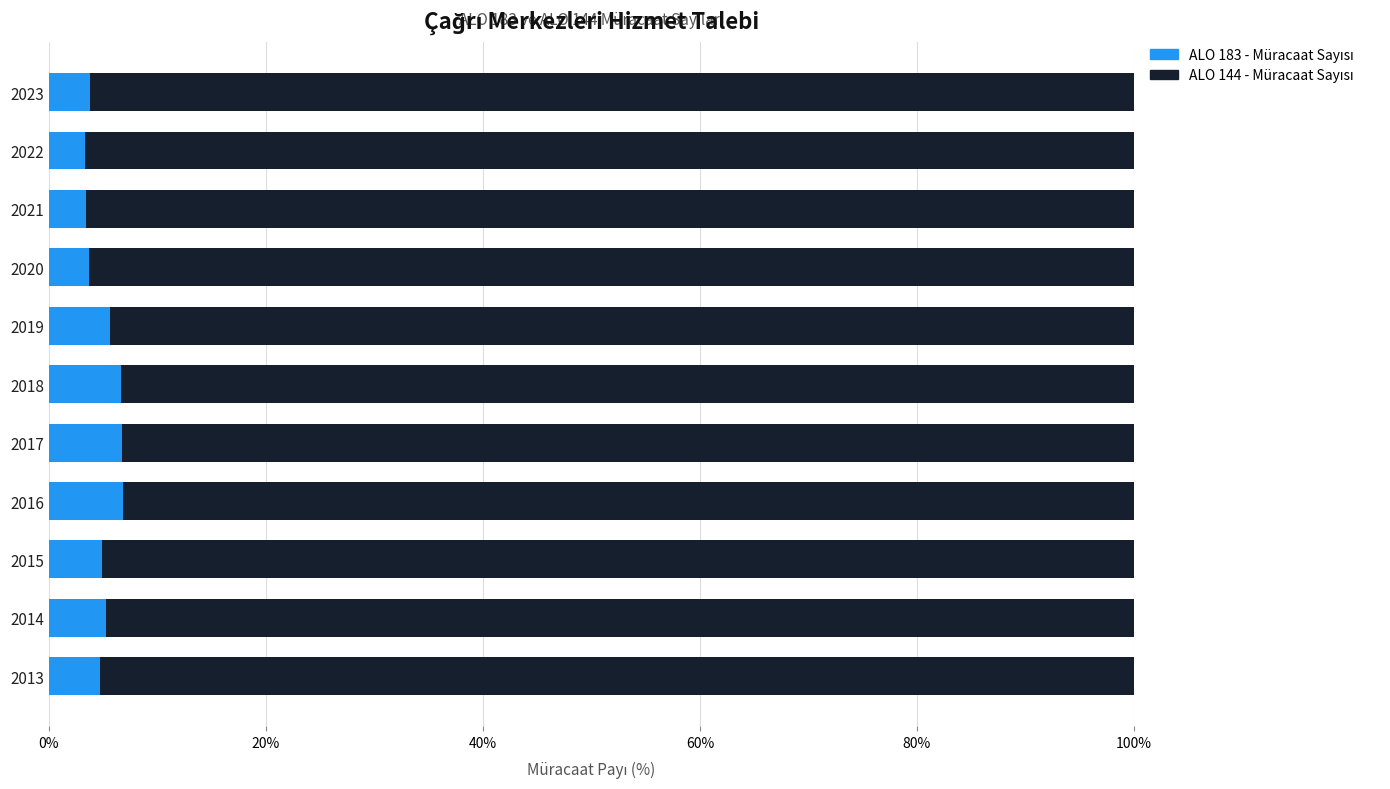

What is the total value across all series at 2015?

100.0